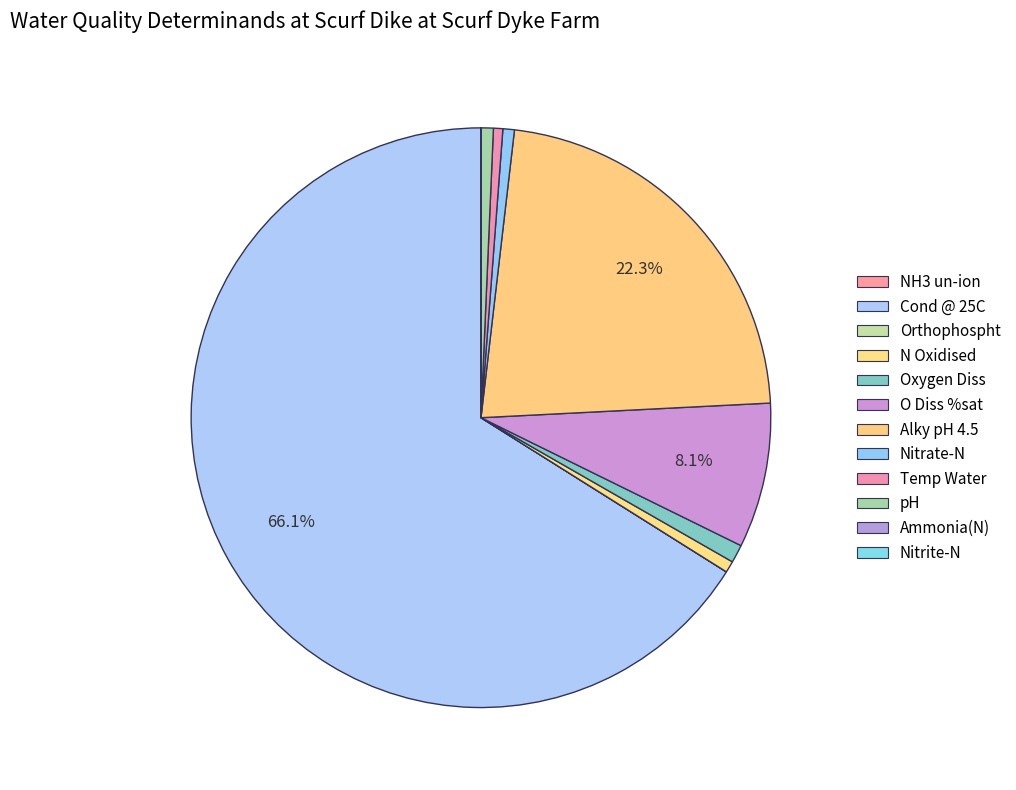

How many slices are in this pie chart?

12